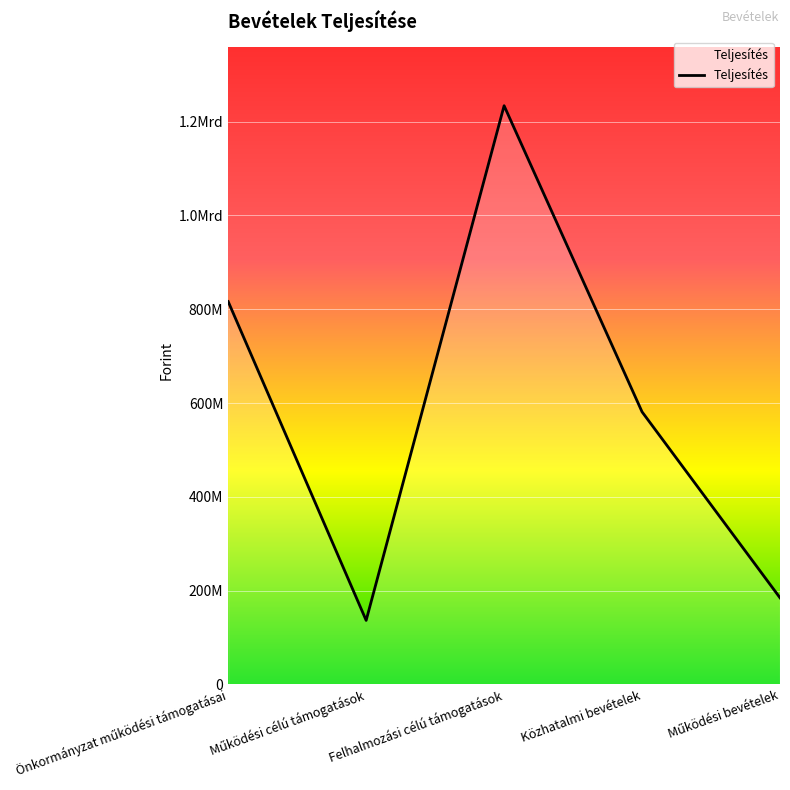

List the labels in order of value, largest first.

Felhalmozási célú támogatások, Önkormányzat működési támogatásai, Közhatalmi bevételek, Működési bevételek, Működési célú támogatások